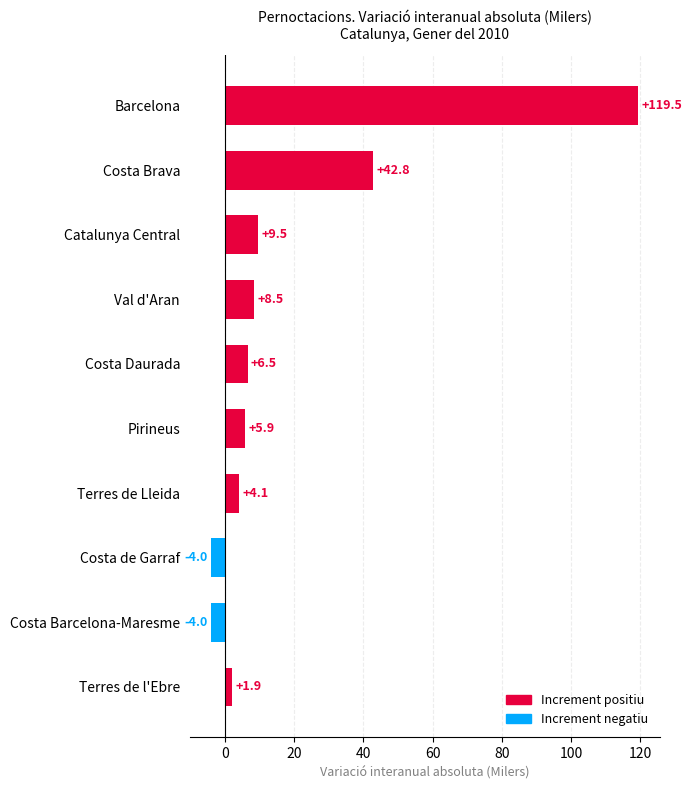

Is it true that the value at Val d'Aran is 8.5?

True